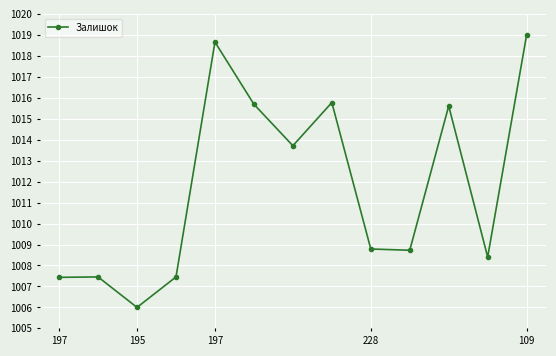

What is the average value?

1011.7